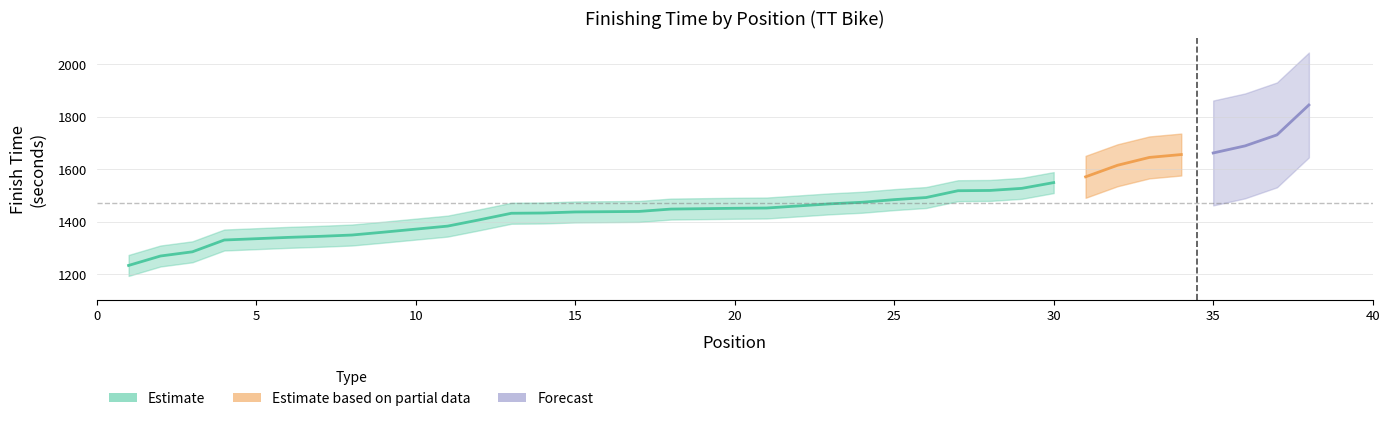

The value of Estimate at 9 is 1360. True or false?

True